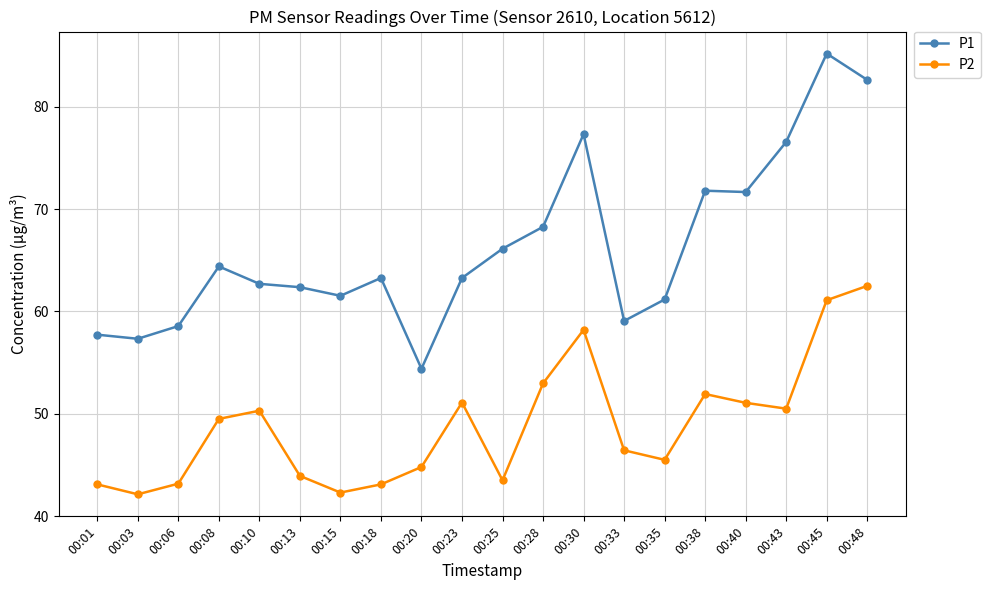

What is the value of the P1 point at the 7th from the left?

61.5